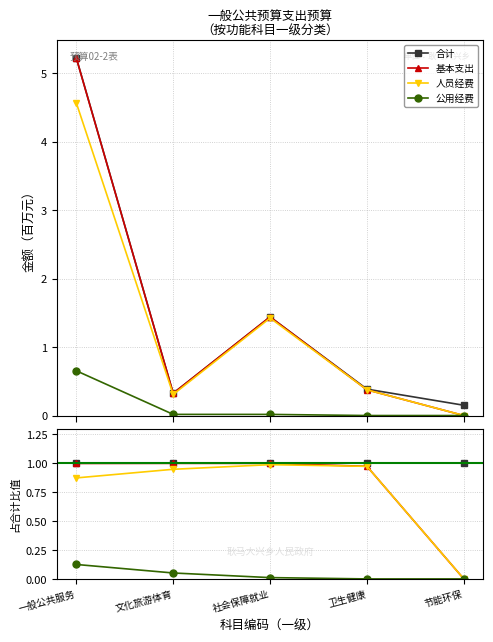

At how many categories does at least one series exceed 0?

5